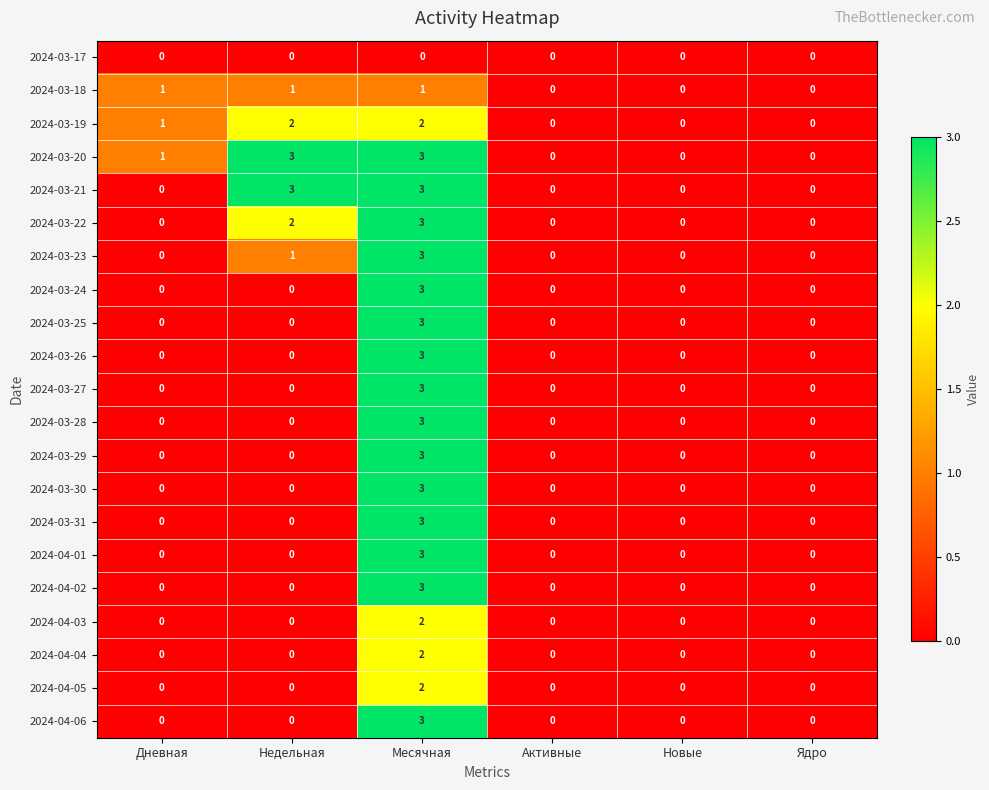

How many distinct data groups are displayed?

21